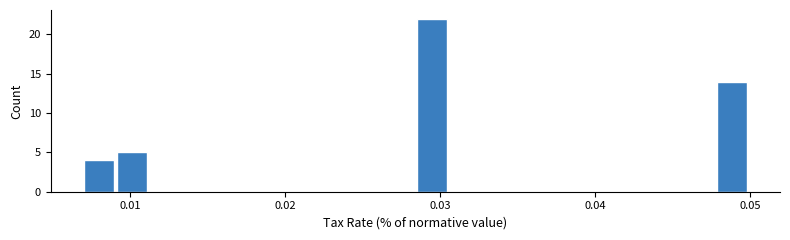

Around what value on the x-axis is the tallest bar? Give the approximate position of its centre, as read against the axis.

0.029